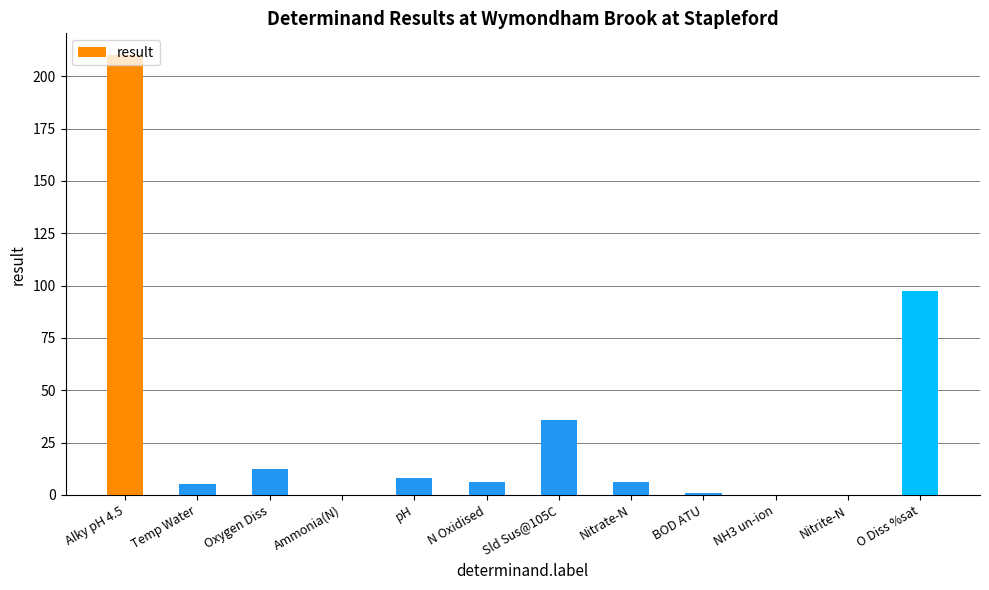

At which label does the data first exceed 6?

Alky pH 4.5